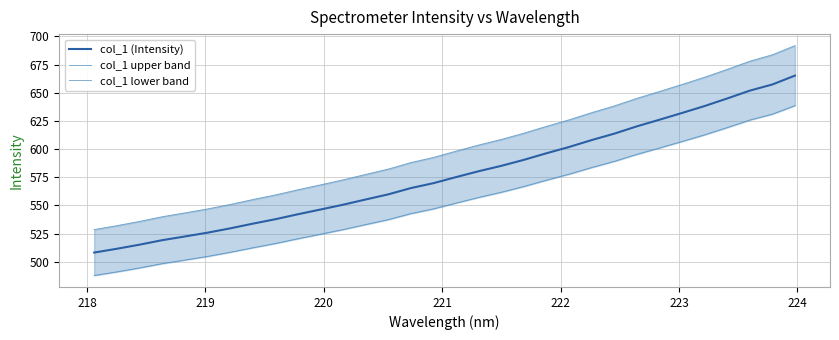

True or false: col_1 lower band and col_1 (Intensity) cross at least once.

False